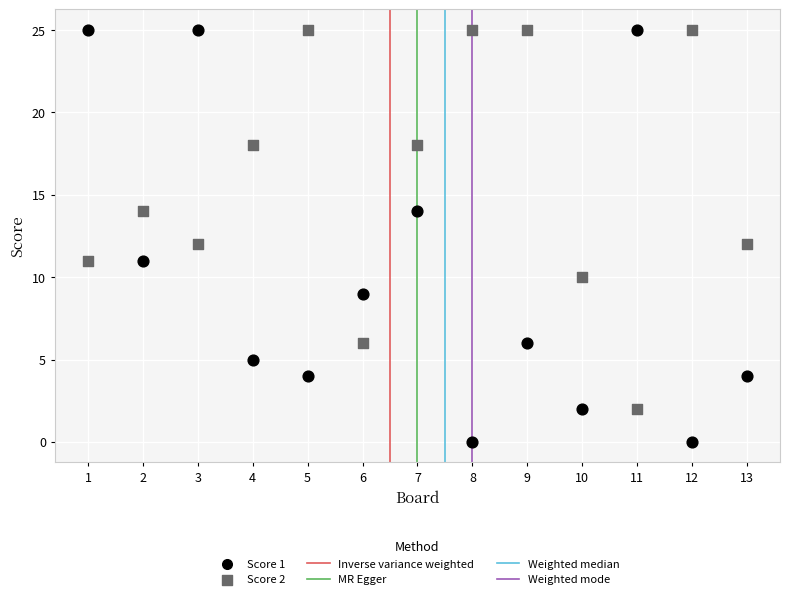

Across all data points, what is the range of X values (max minus min)?

12